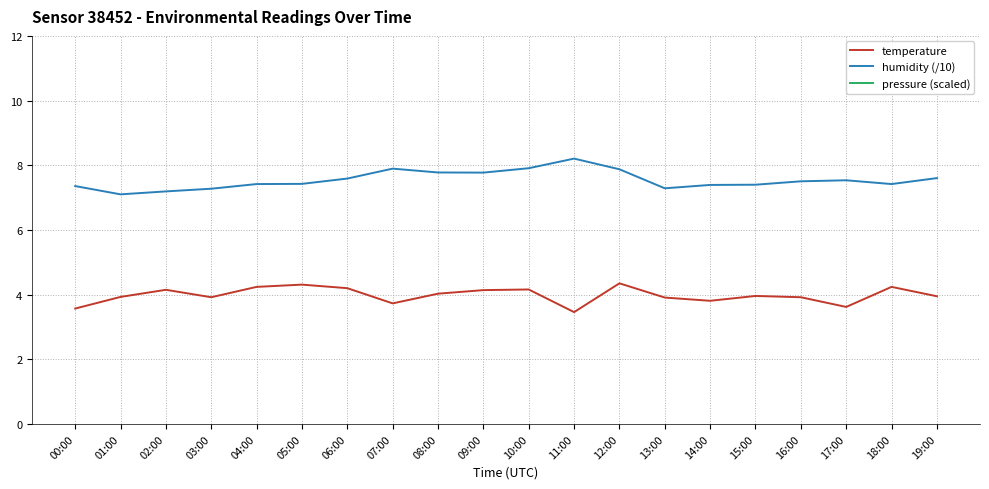

What is the label of the 18th point from the right?

02:00